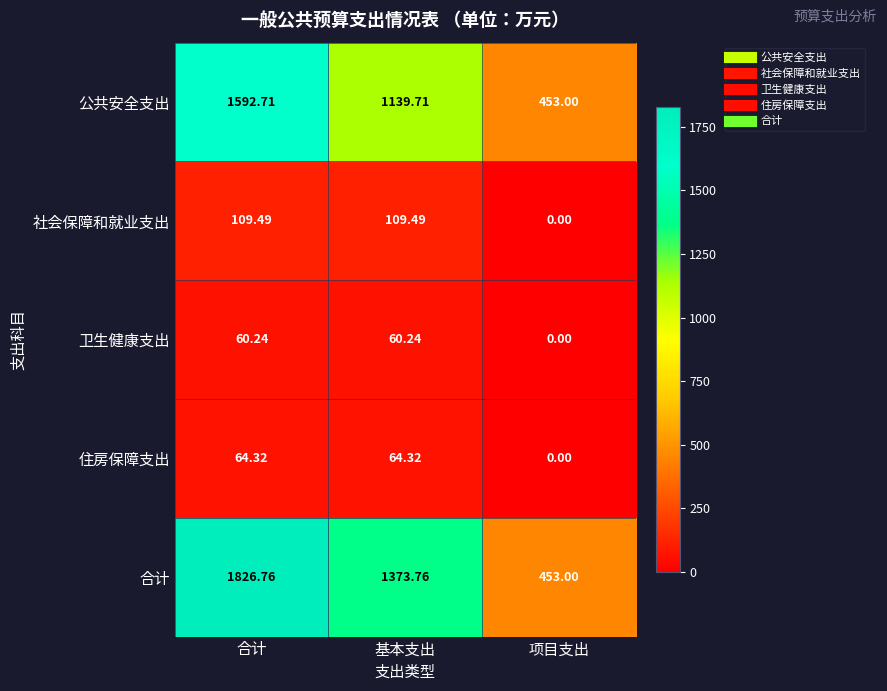

Which label corresponds to the smallest value in the chart?

项目支出